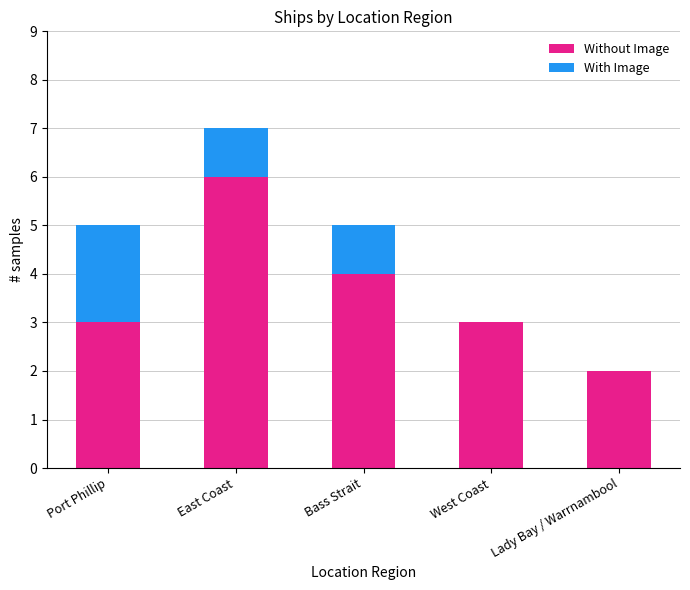

Is it true that Without Image equals 2 at Port Phillip?

False